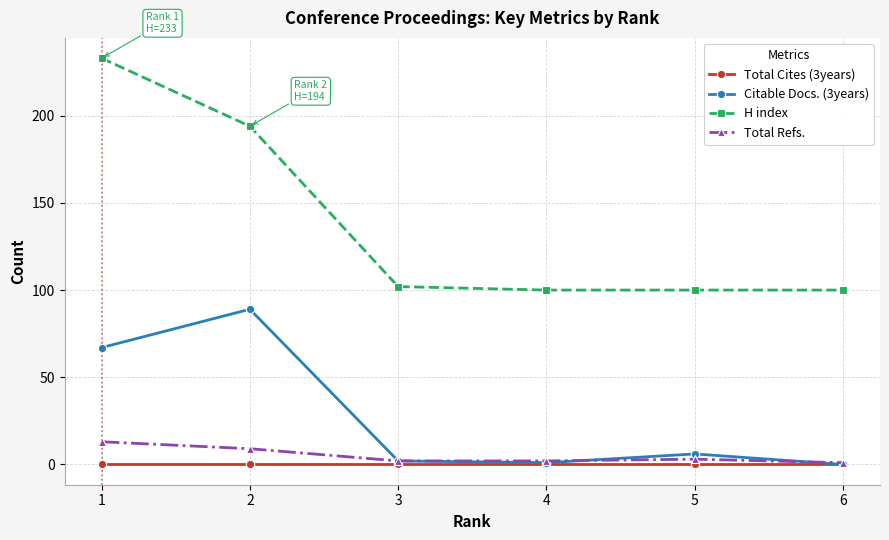

At 5, list the series in order from smallest to largest.

Total Cites (3years), Total Refs., Citable Docs. (3years), H index